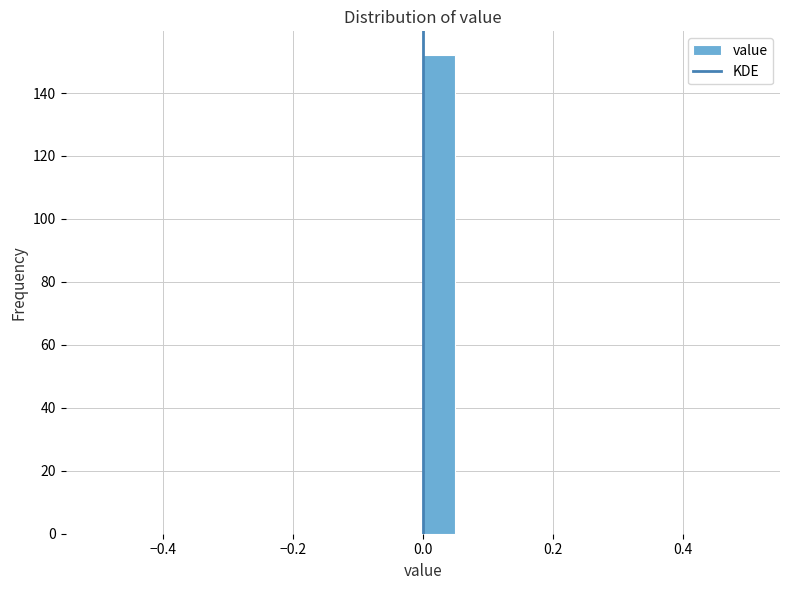

Read against the x-axis, roughly where is the centre of the tallest bar?

0.02